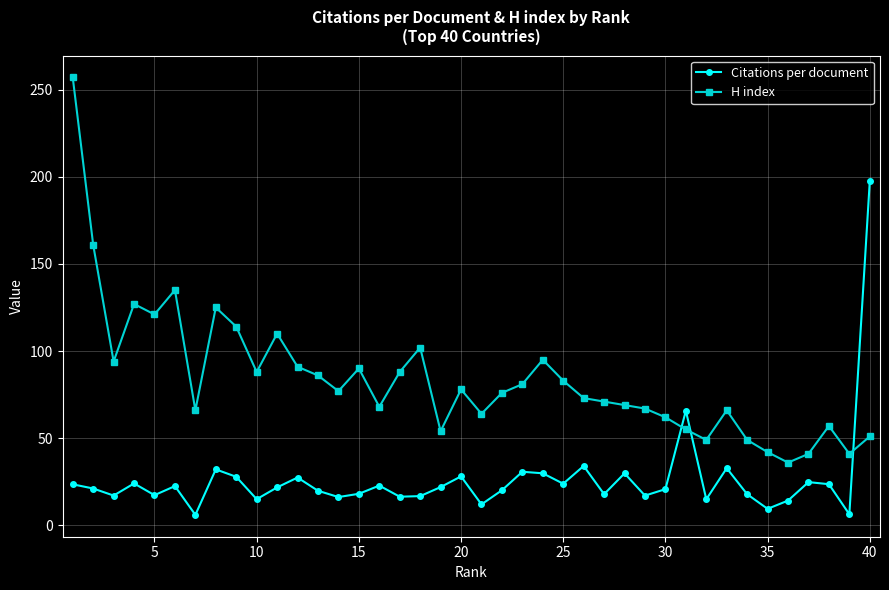

What is the highest value of the H index series?

257.0